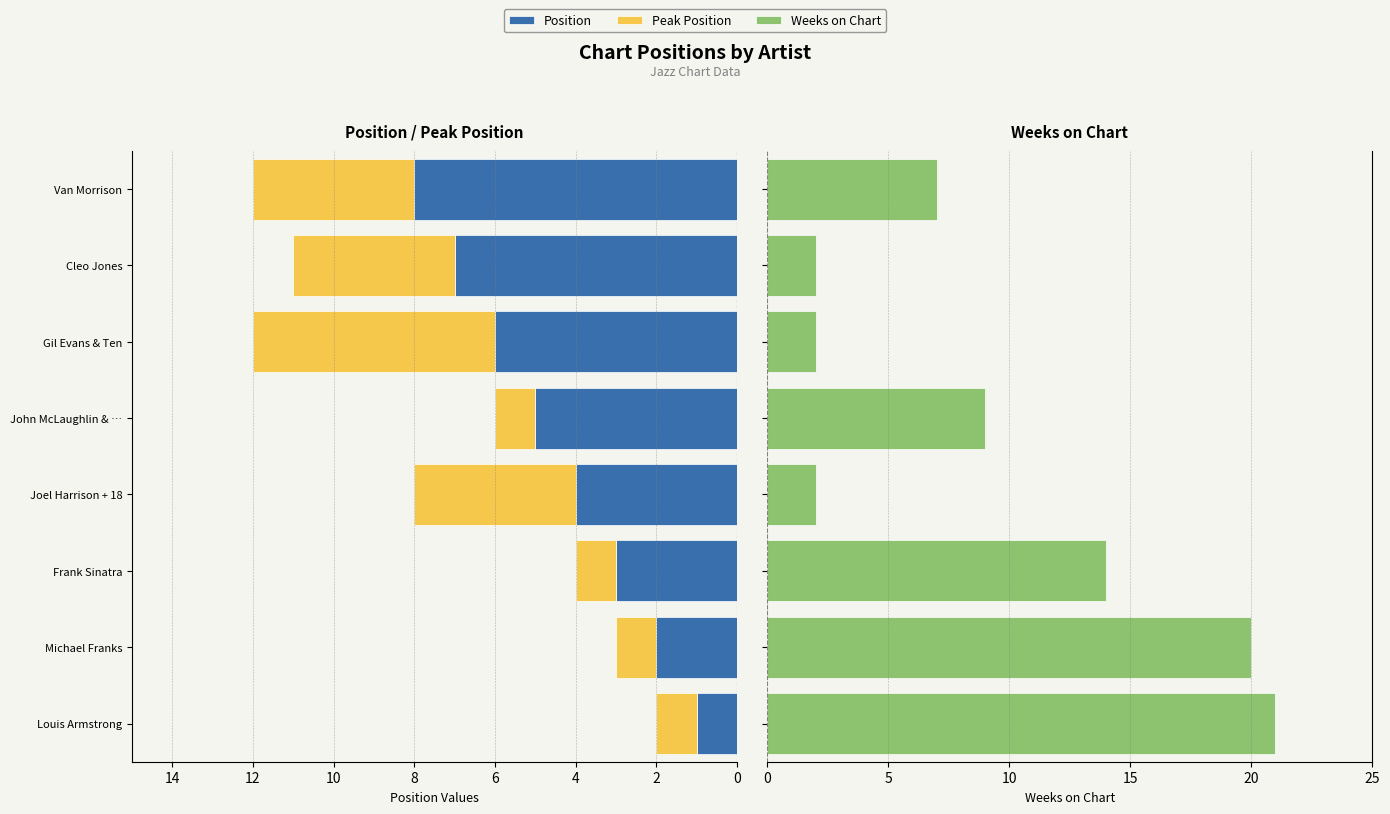

What is the sum of all Weeks on Chart values?

77